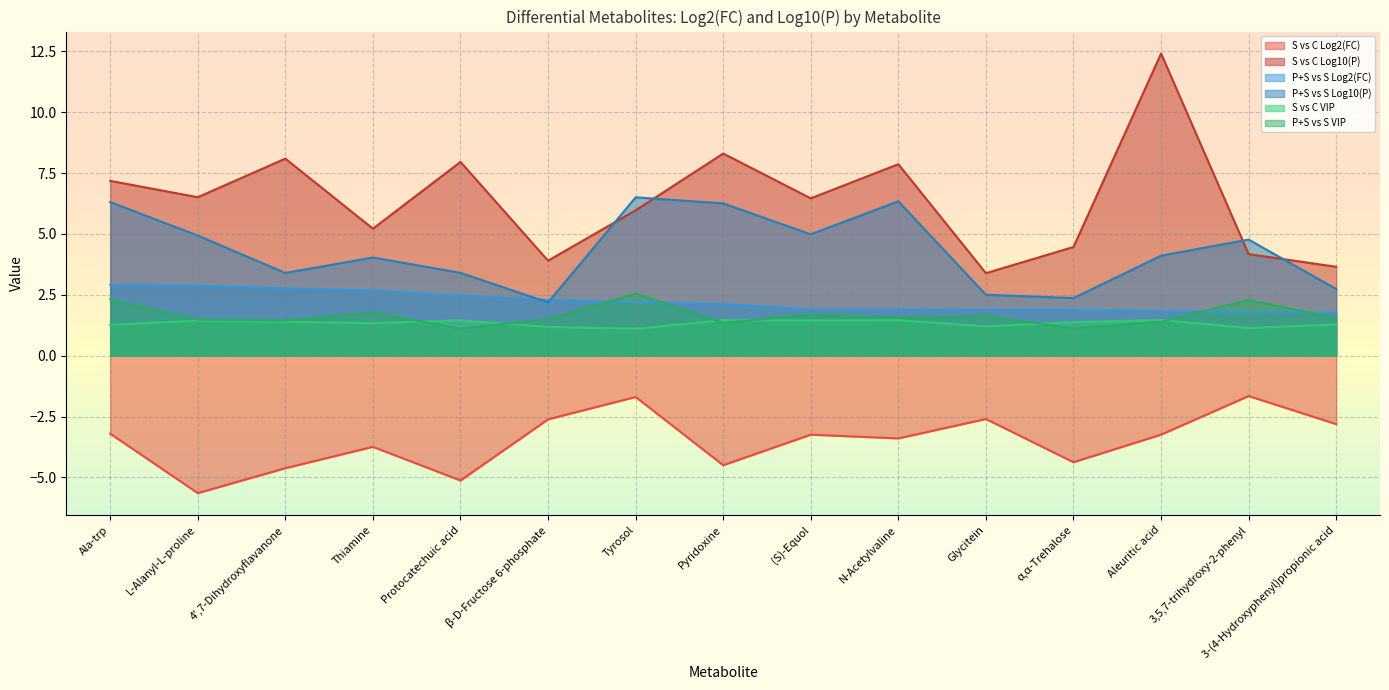

How many lines are shown in the chart?

6